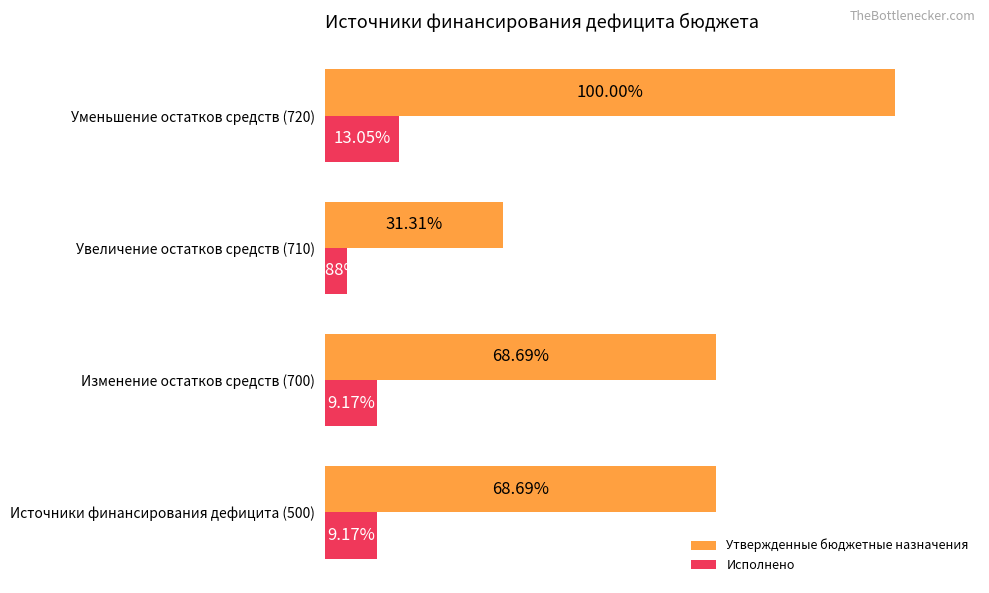

At which category is the sum across all series the highest?

Уменьшение остатков средств (720)